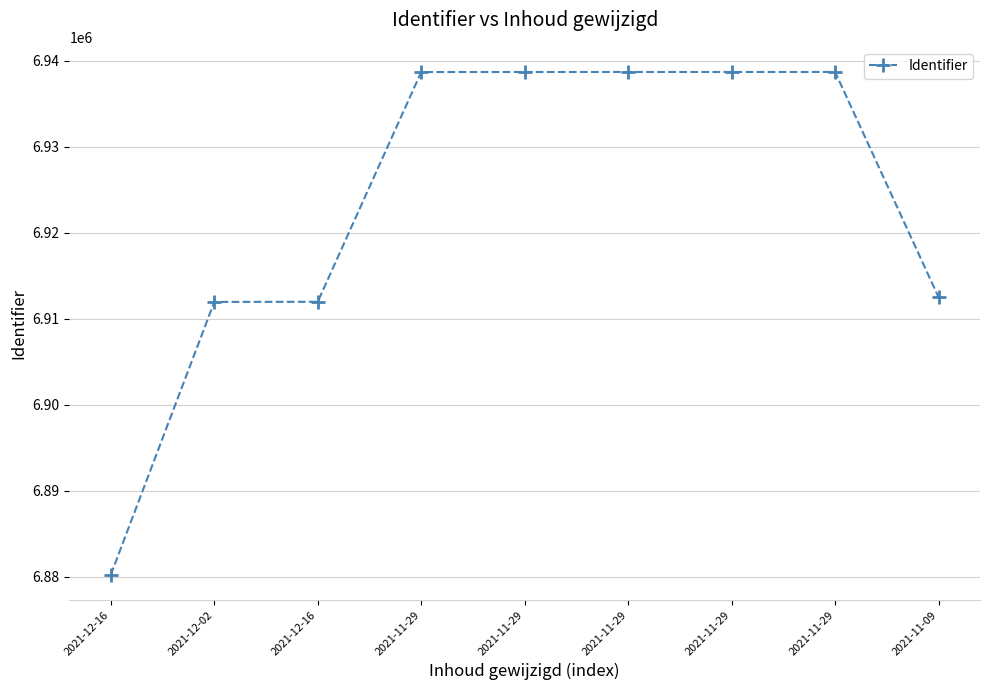

True or false: the data shows 1718814 at 2021-11-29.

False